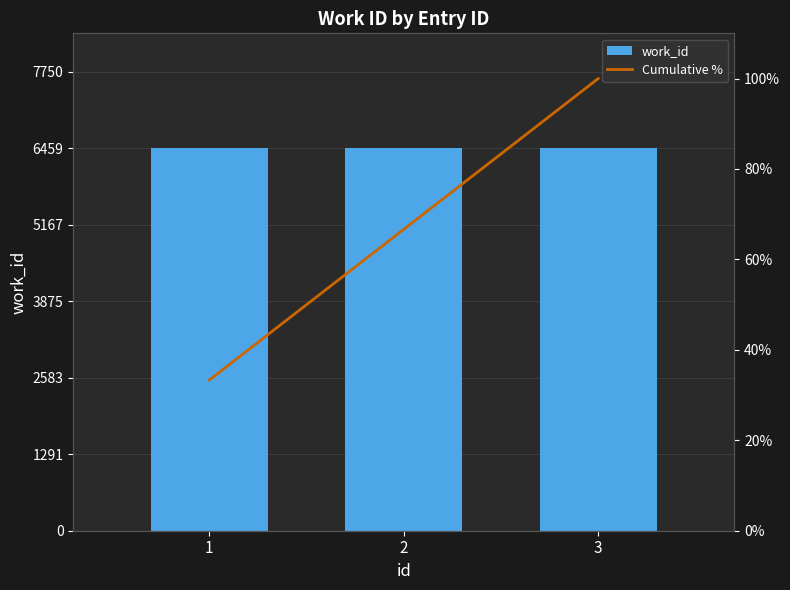

What is the sum of the Cumulative % values at 1 and 2?

100.0